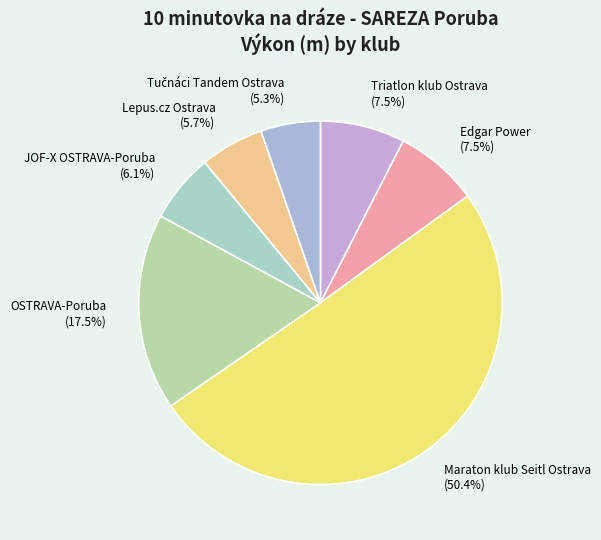

Approximately how many times larger is the value at OSTRAVA-Poruba (17.5%) compared to Triatlon klub Ostrava (7.5%)?

2.3